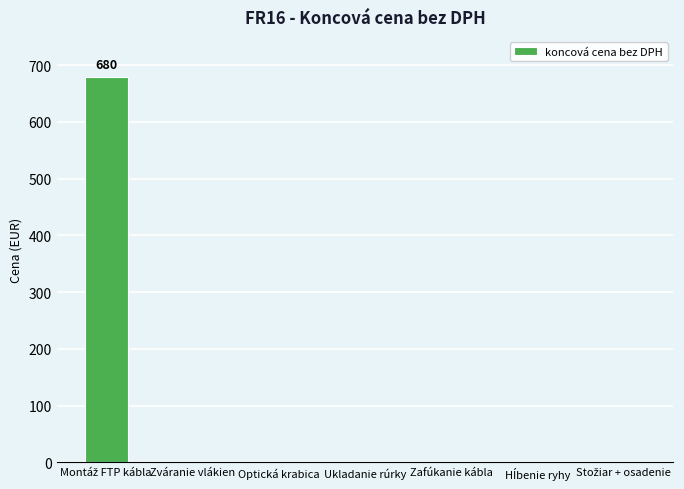

The value at Ukladanie rúrky is 0. True or false?

True